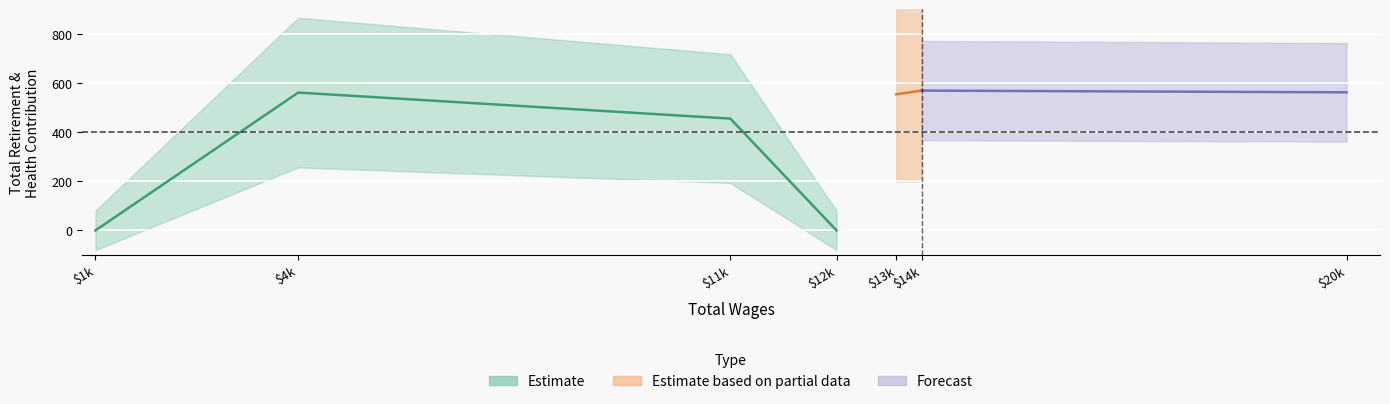

Between 13844.0 and 11363.0, which is larger?

13844.0